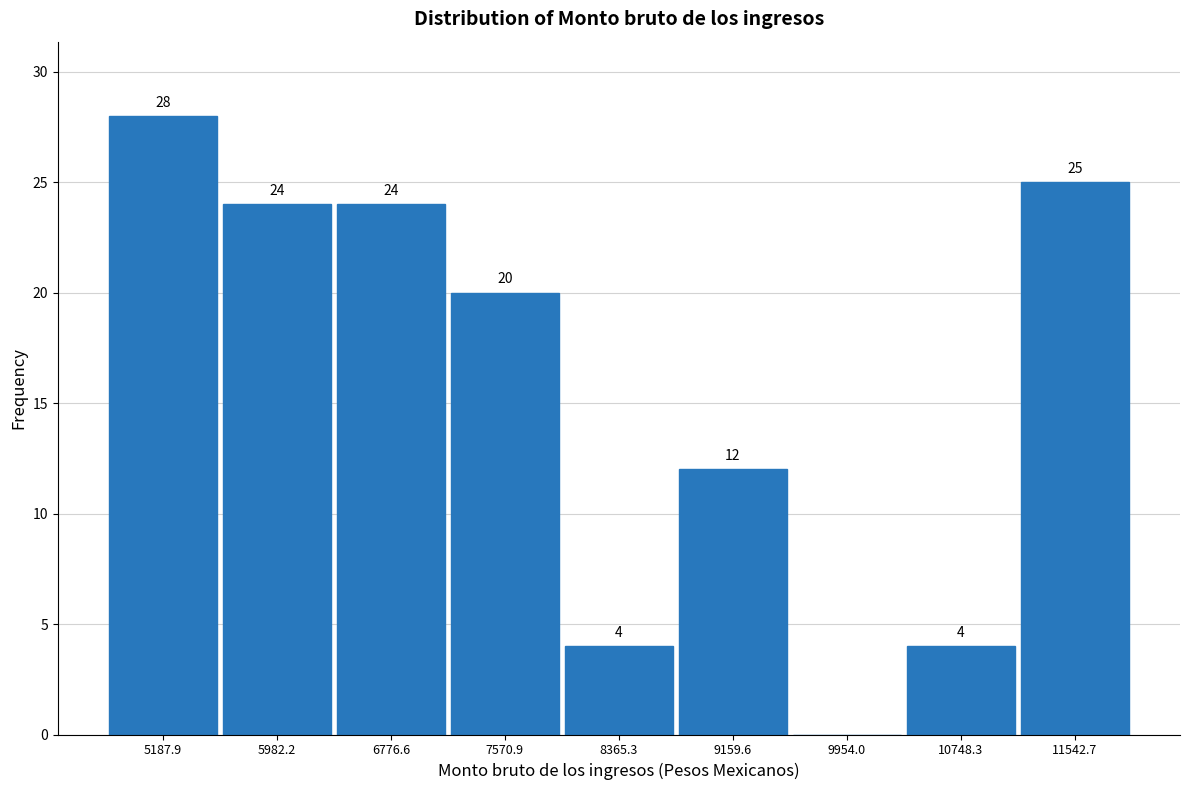

Which range on the x-axis has the tallest bar?

4800 to 5600